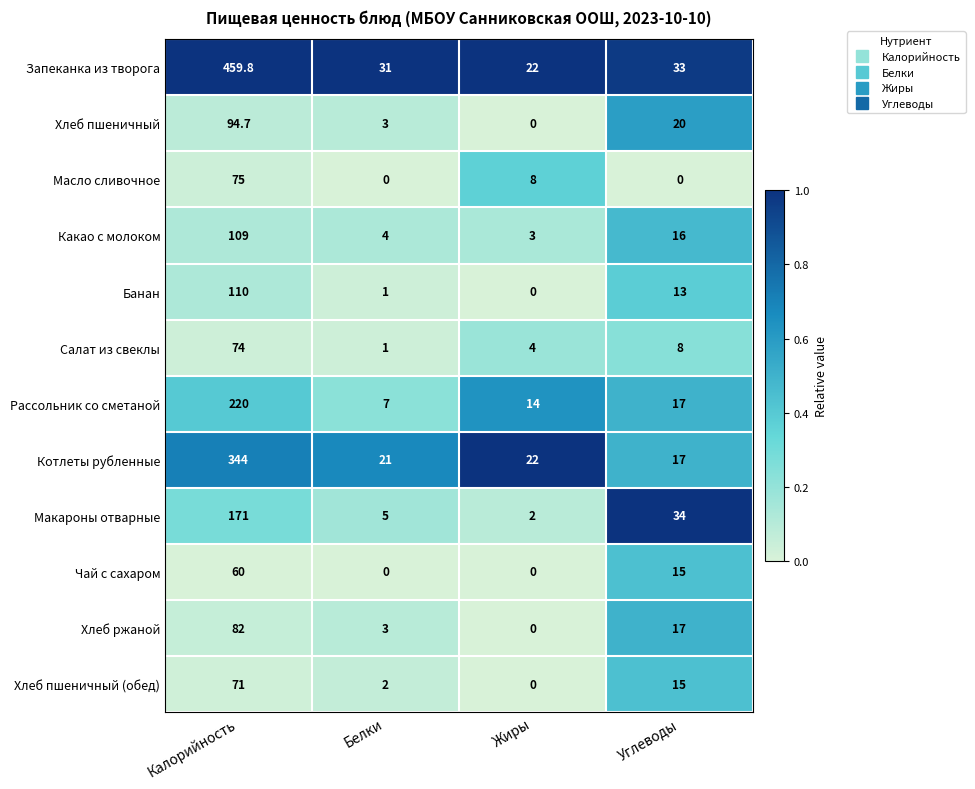

At which label does Какао с молоком reach its minimum?

Жиры